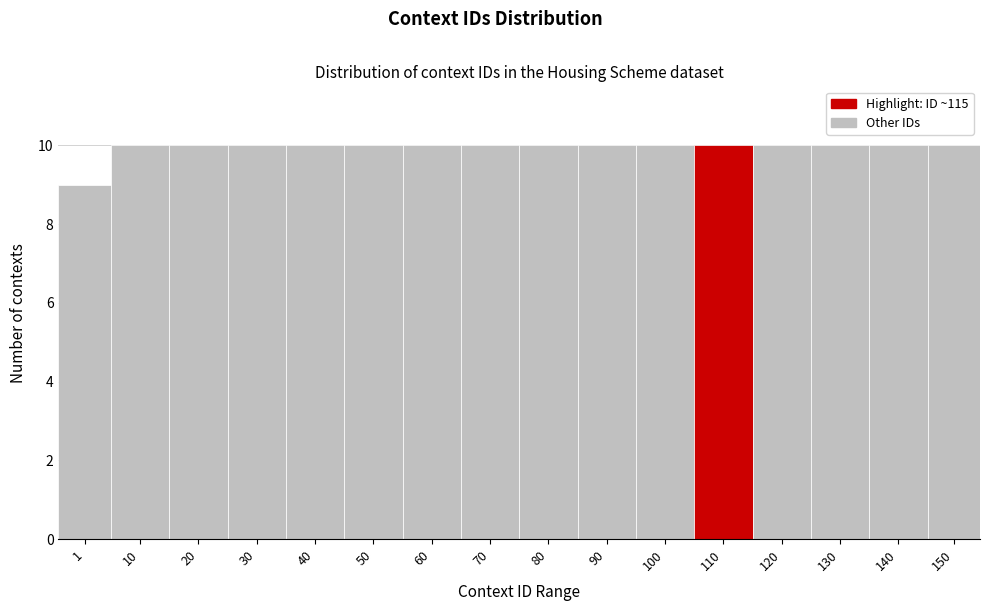

Reading left to right, extract all data points from this chart.

1=9	10=10	20=10	30=10	40=10	50=10	60=10	70=10	80=10	90=10	100=10	110=10	120=10	130=10	140=10	150=10